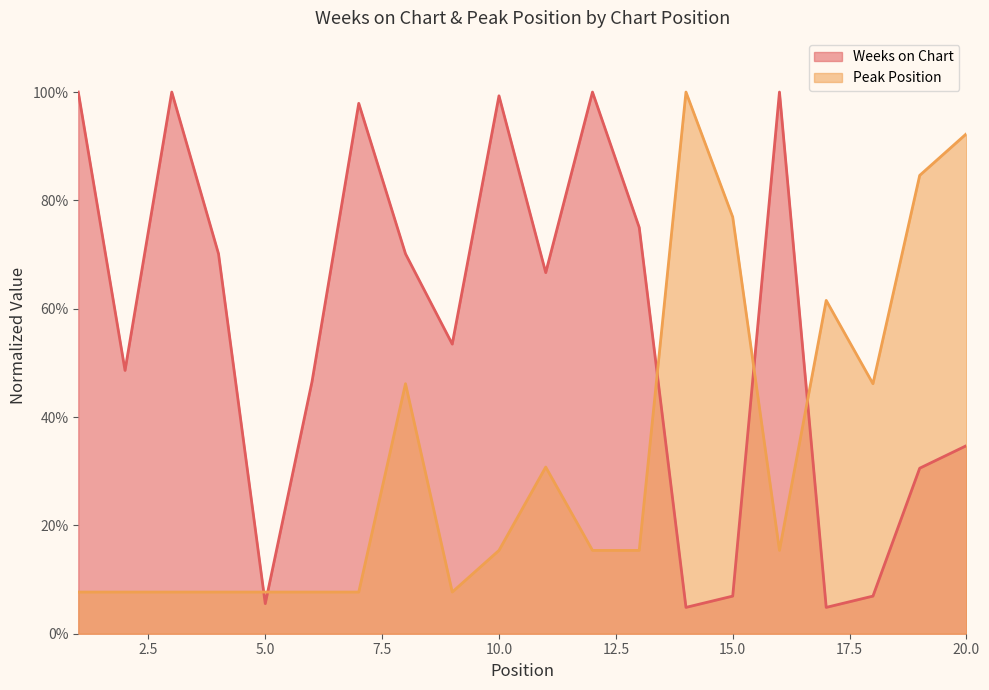

How many data points in Weeks on Chart are above 66?

10